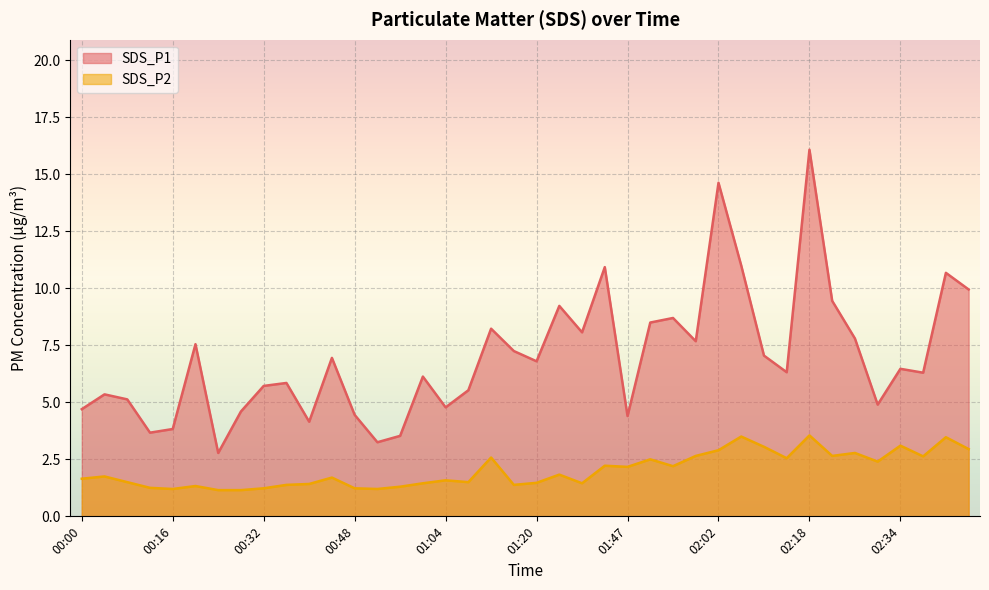

The value of SDS_P1 at 00:36 is 5.8. True or false?

True